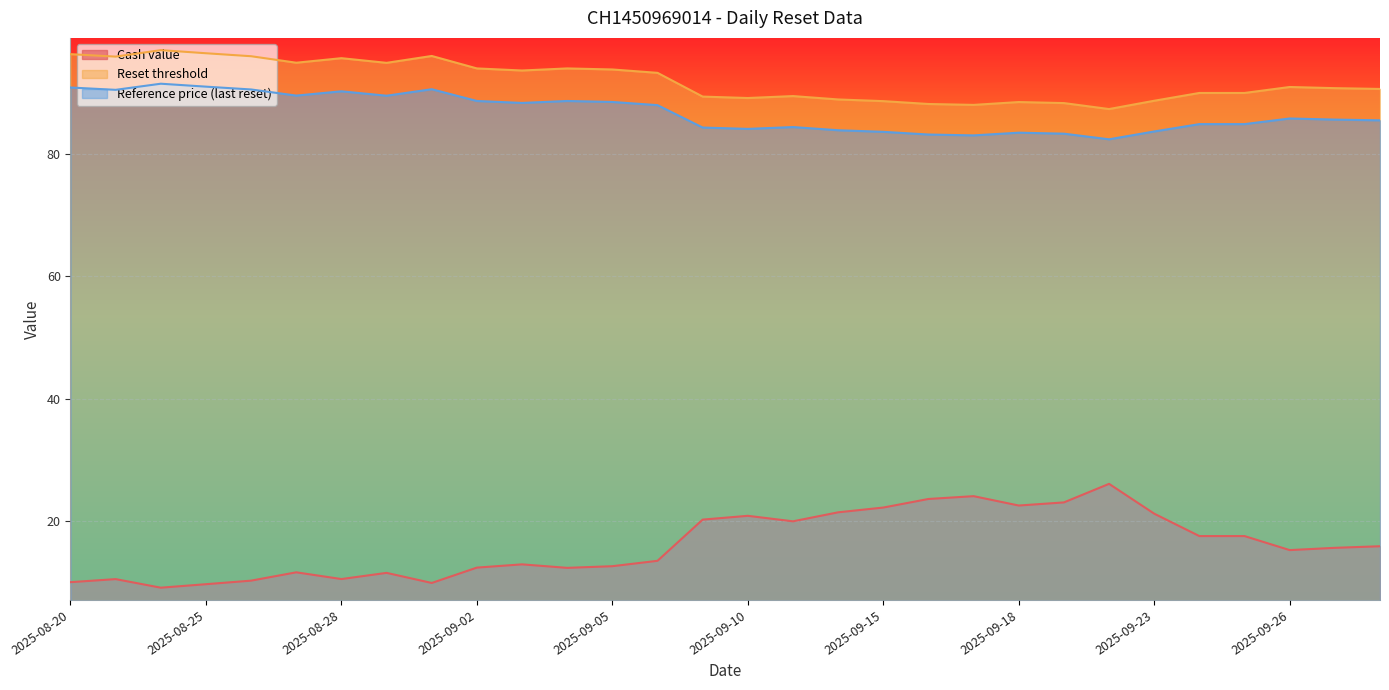

Which series has the largest total across all categories?

Reset threshold